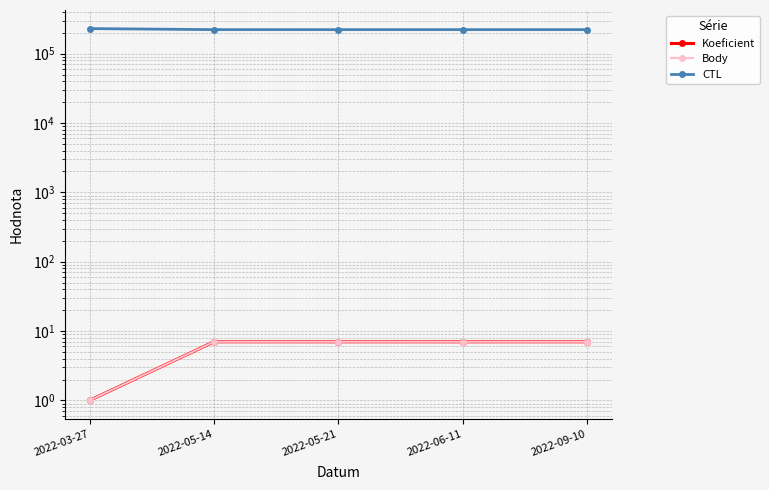

What is the label of the 1st point from the left?

2022-03-27